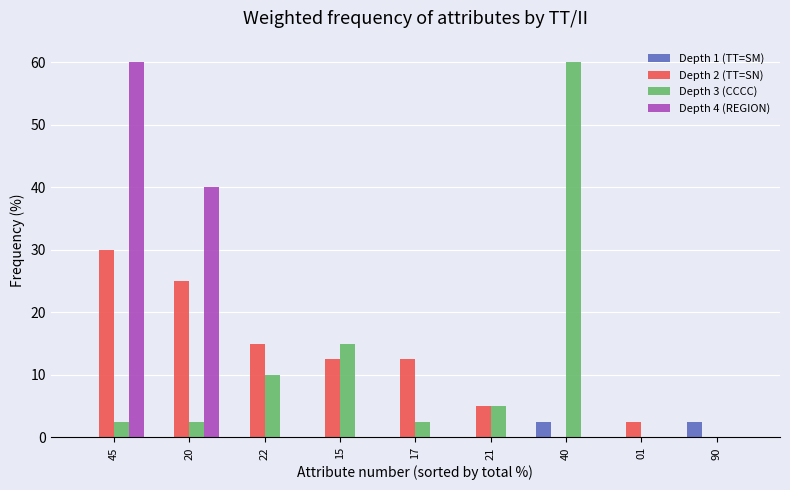

What is the average value of the Depth 4 (REGION) series?

11.1